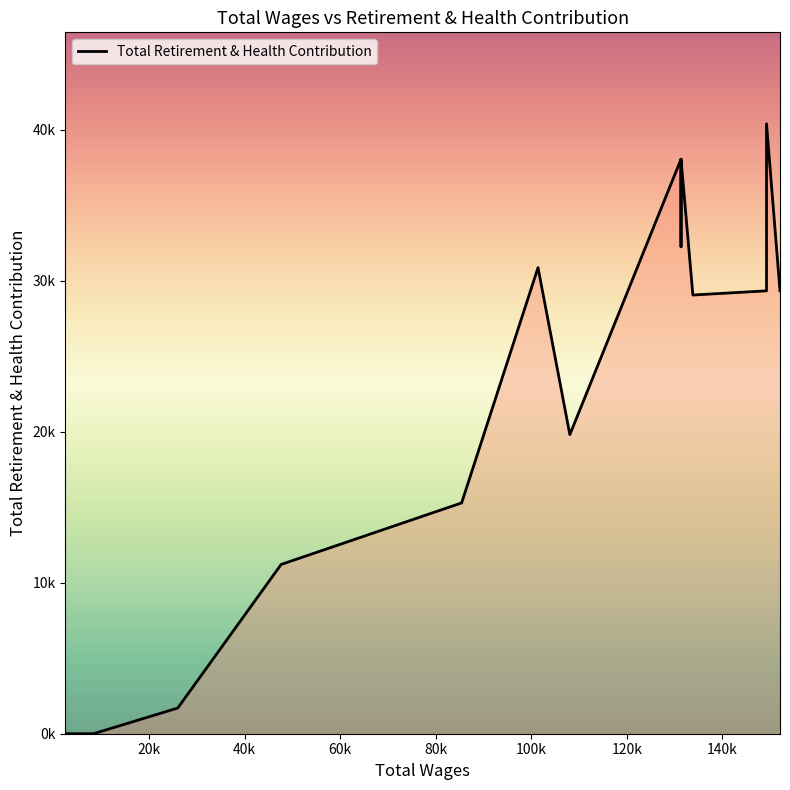

Which label corresponds to the smallest value in the chart?

8374.0